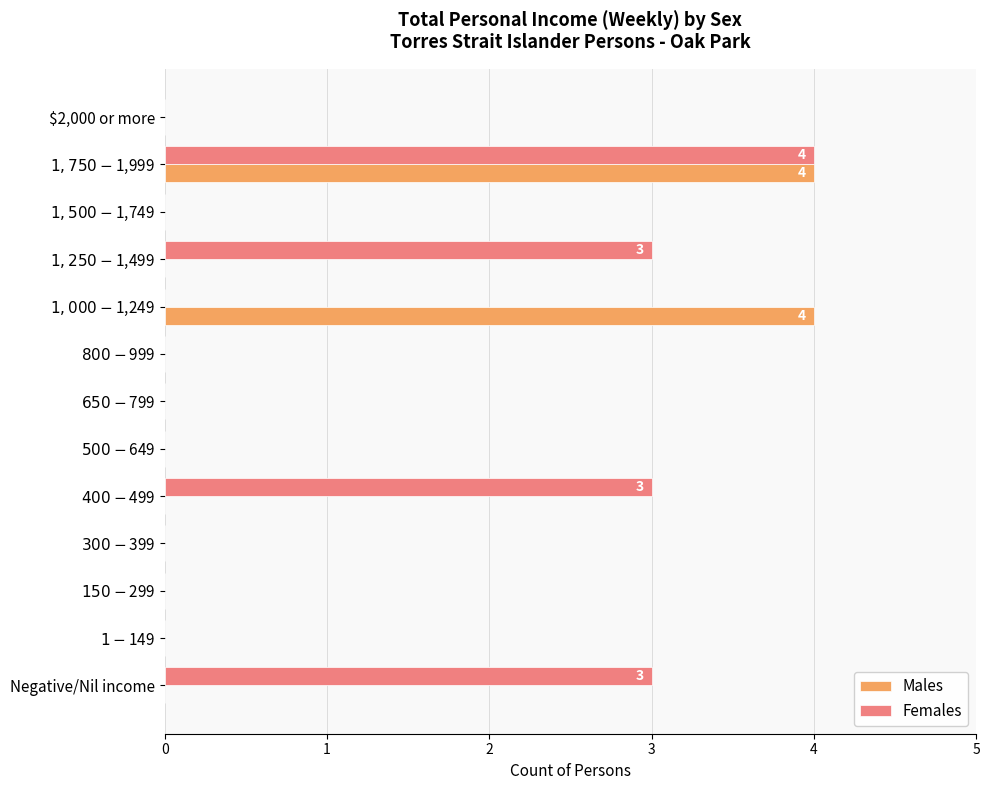

At which category is the sum across all series the highest?

$1,750-$1,999